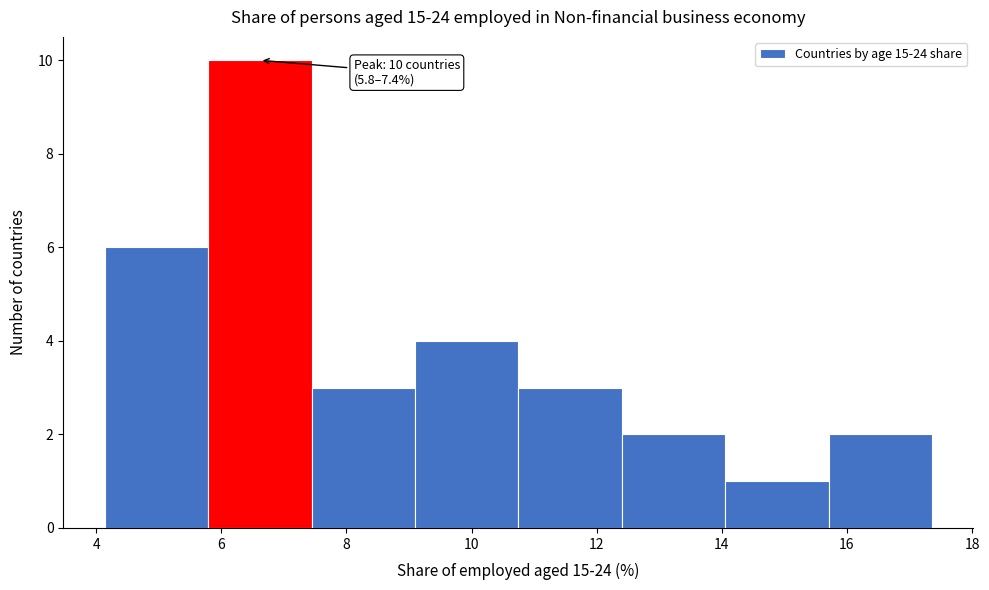

Which range on the x-axis has the tallest bar?

5.8 to 7.4